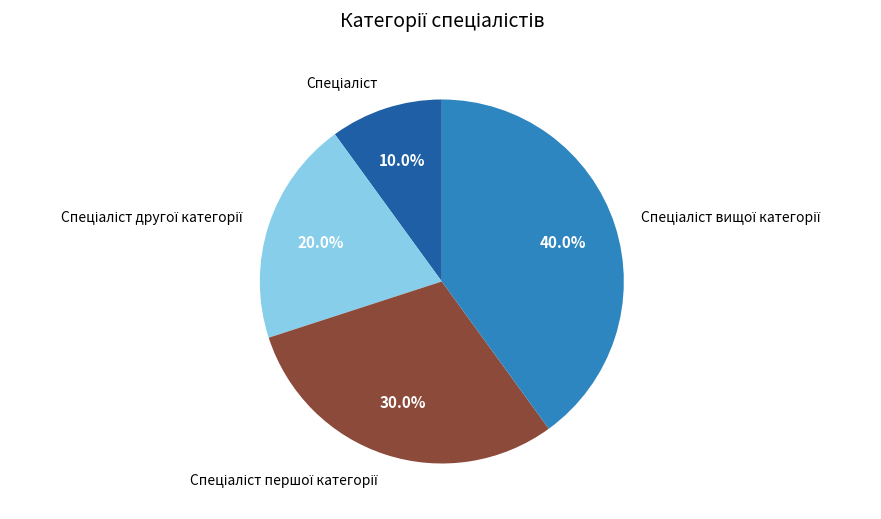

Is there a majority slice in this chart?

No